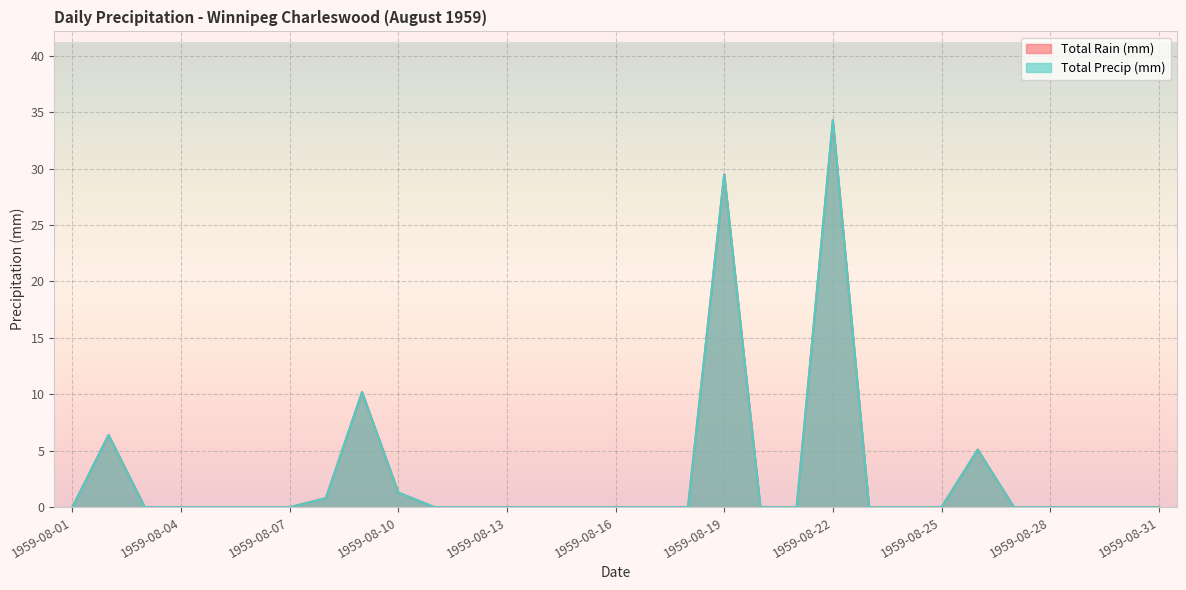

What is the sum of the Total Precip (mm) values at 1959-08-26 and 1959-08-27?

5.1